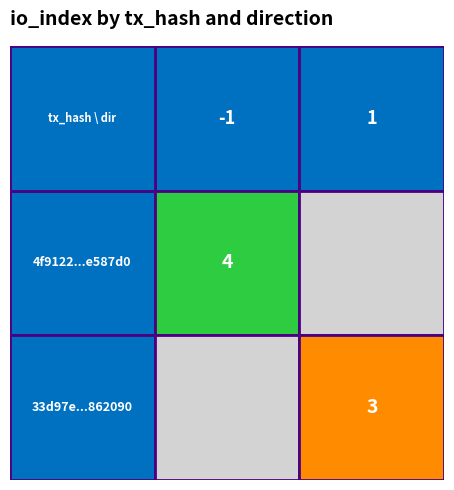

Reading left to right, list all the values displayed in this chart.

4f9122f591cf7e8c7e512f5e8838bc180e587d0: -1	4
33d97eceb51e452bab0ab125dcb53890d862090: 1	3